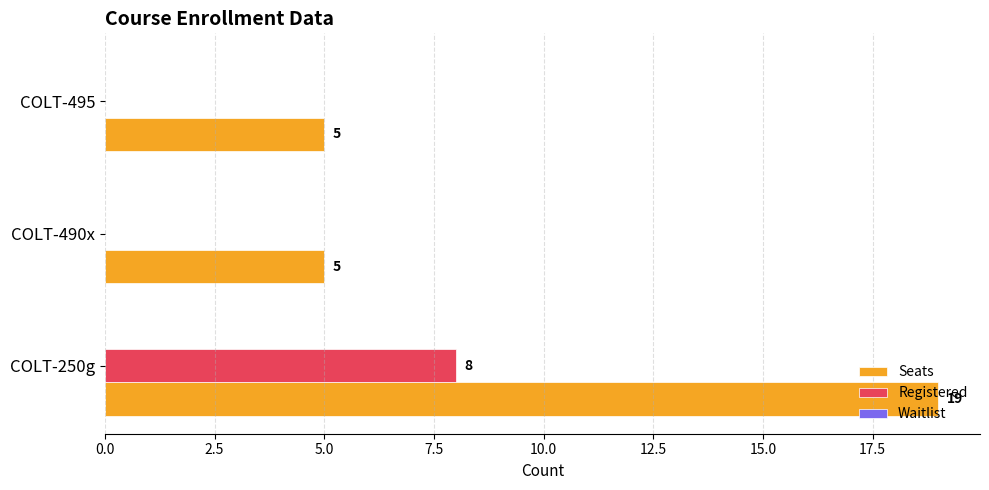

True or false: Seats has a value of 5 at COLT-495.

True